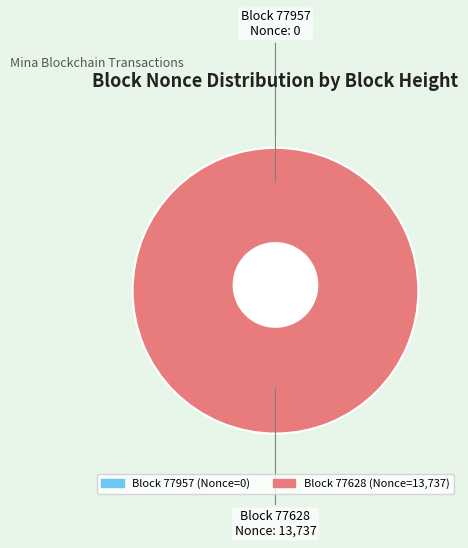

What is the smallest slice in the pie chart?

77957